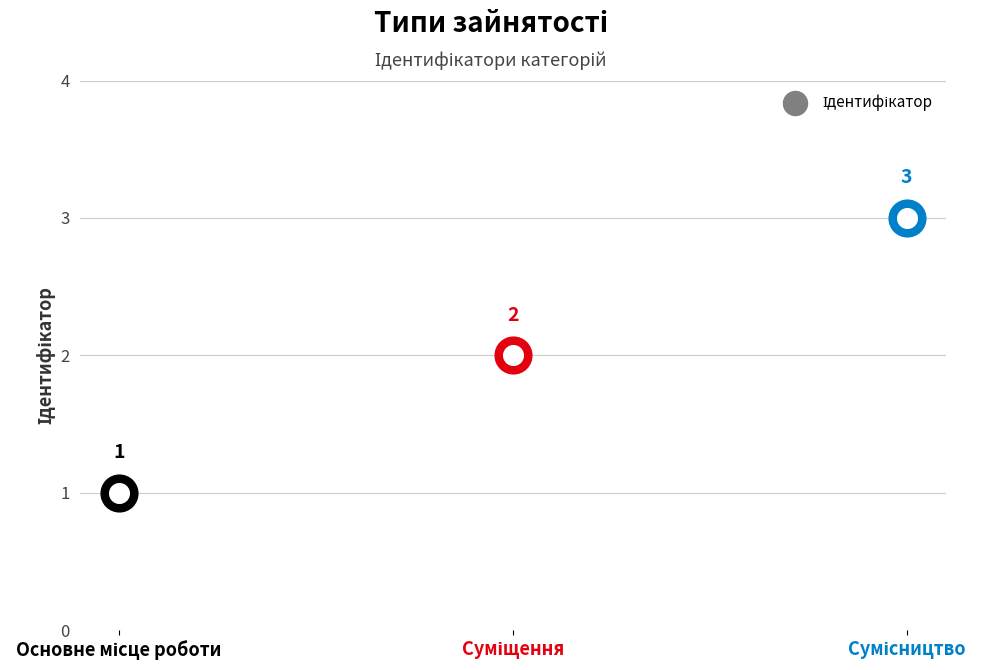

What is the change in value from Основне місце роботи to Суміщення?

+1